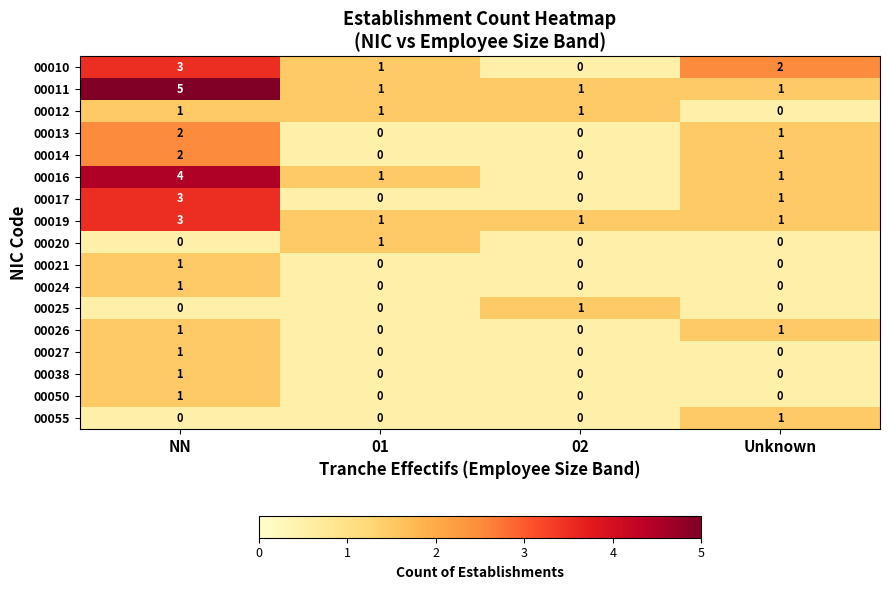

True or false: 00038 has a value of 1 at NN.

True